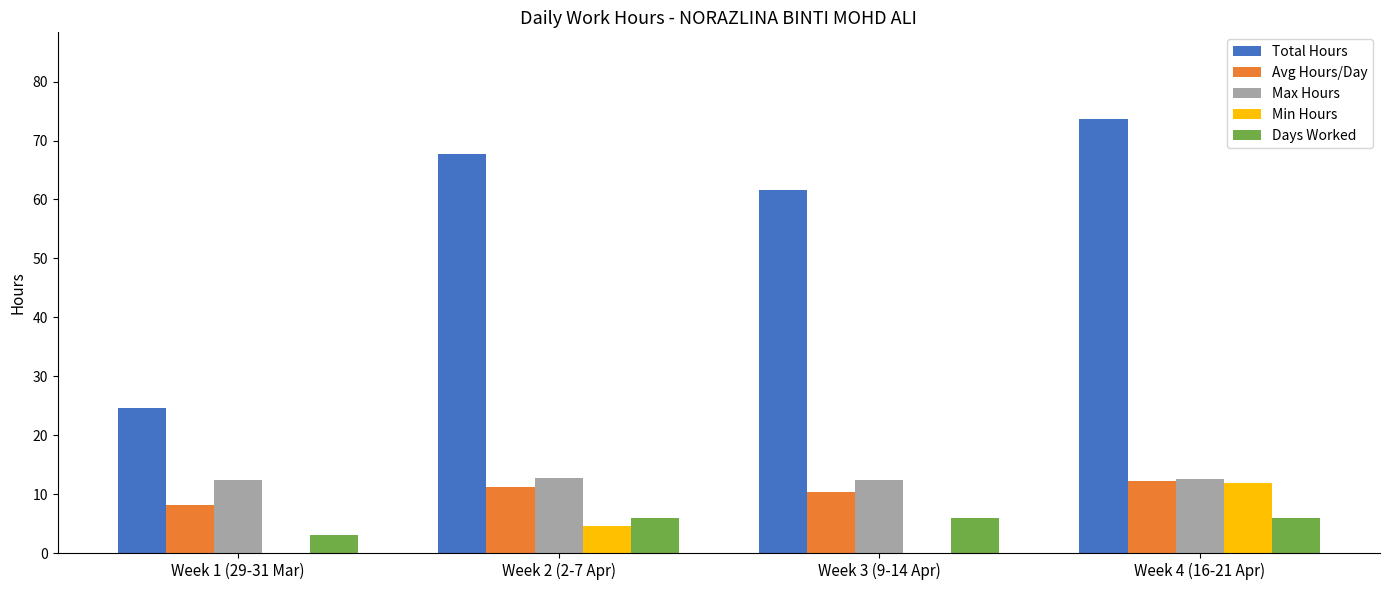

Which series changed the most between Week 3 (9-14 Apr) and Week 4 (16-21 Apr)?

Total Hours